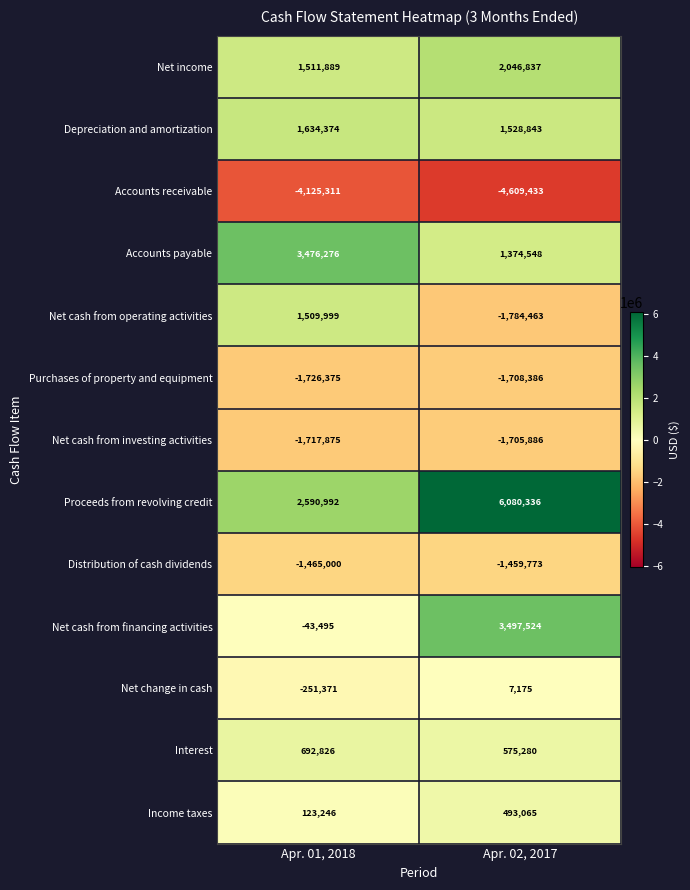

What is the difference between the highest and lowest values at Apr. 02, 2017?

10689769